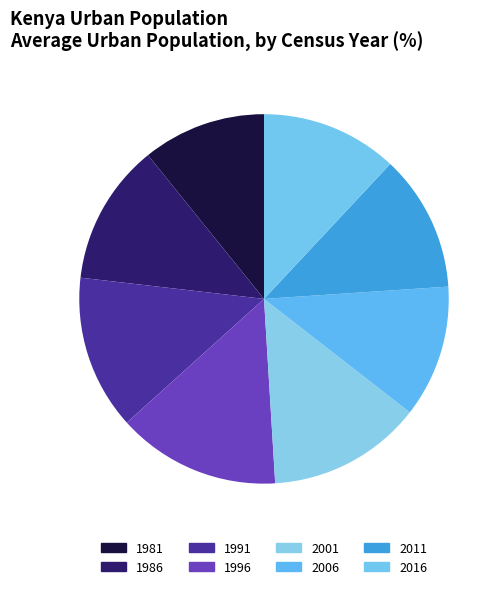

True or false: 1981 accounts for 11% of the total.

True